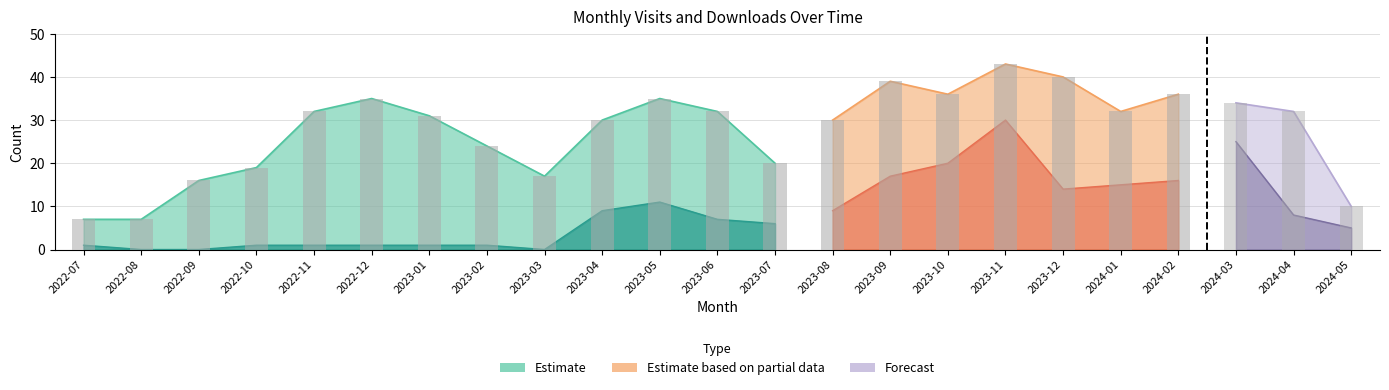

List the series in order of their overall mean, highest first.

monthly_visit, monthly_download_resource